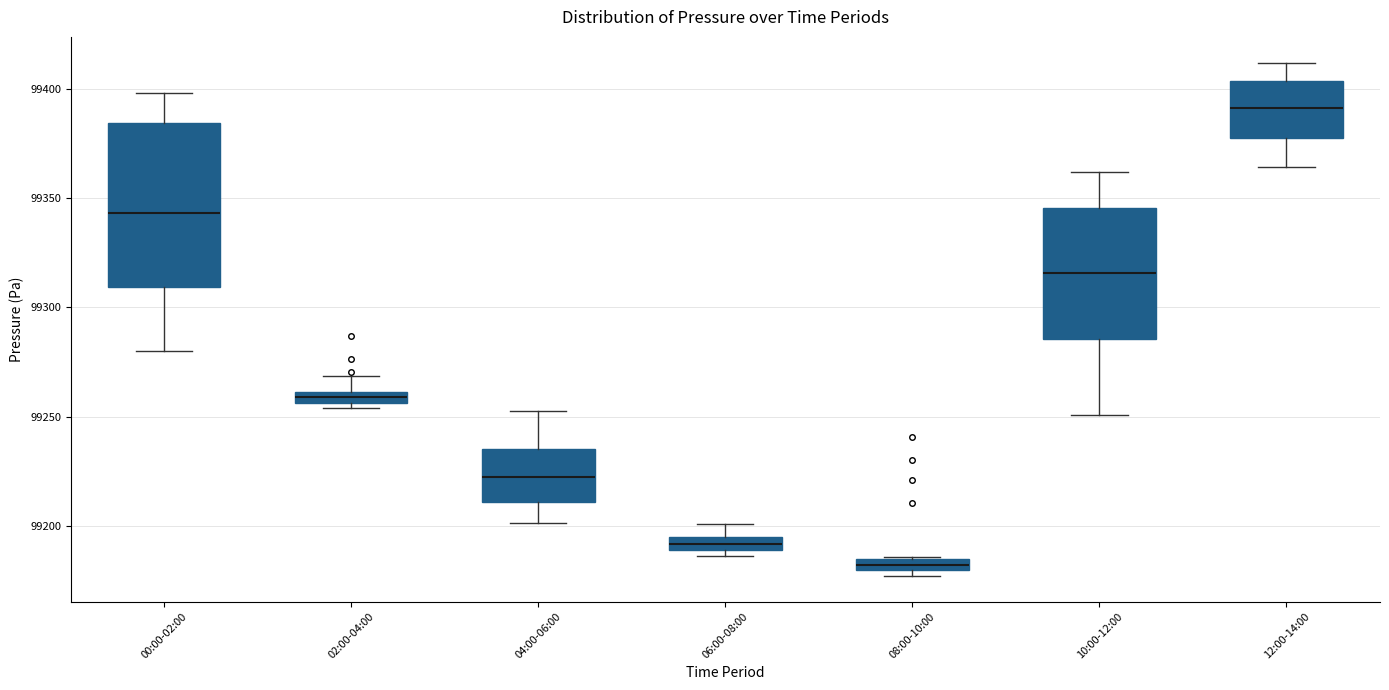

Which box has the lowest median line?

08:00-10:00